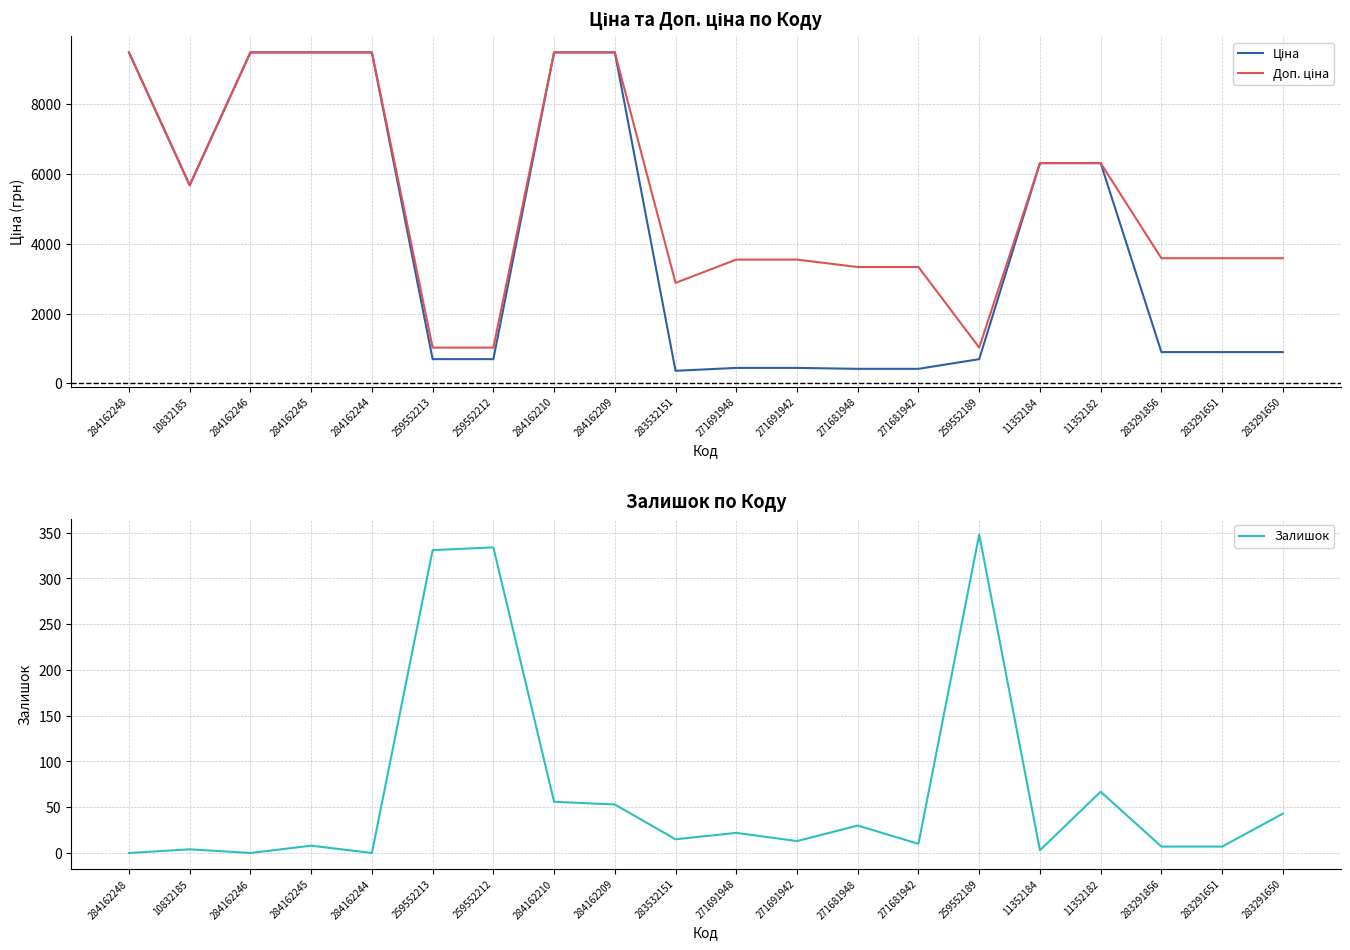

Is the value of Доп. ціна at 259552189 greater than the value of Ціна at 283291856?

Yes